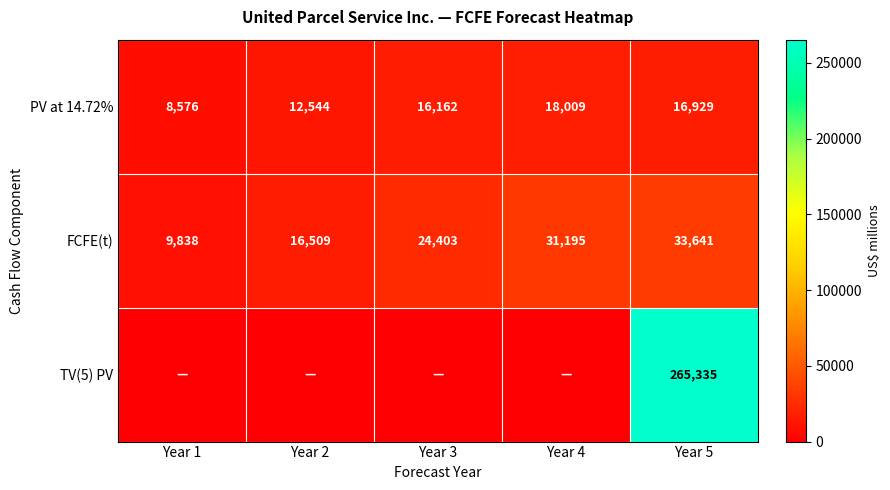

The PV at 14.72% series shows 12544 at Year 2. True or false?

True